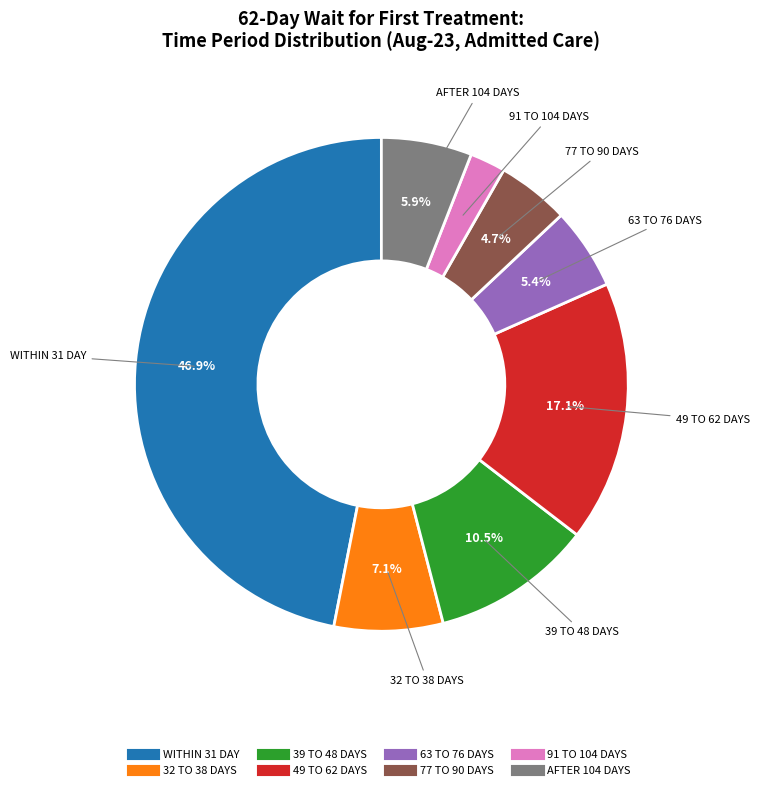

Which slice is the largest?

WITHIN 31 DAY